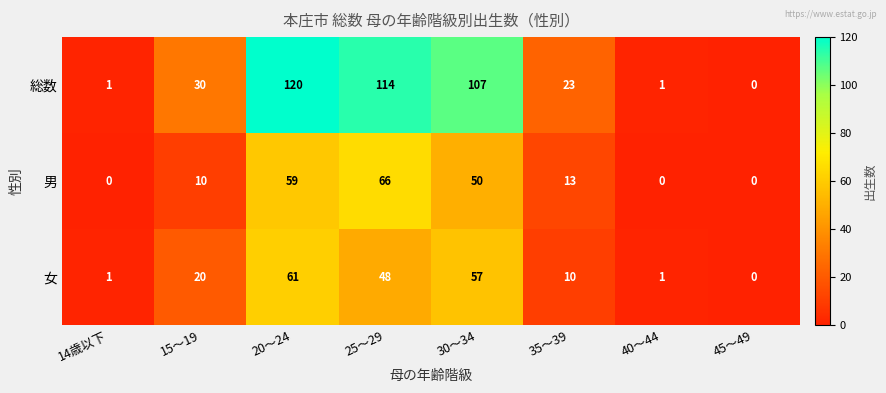

Is it true that 総数 equals 23 at 35～39?

True